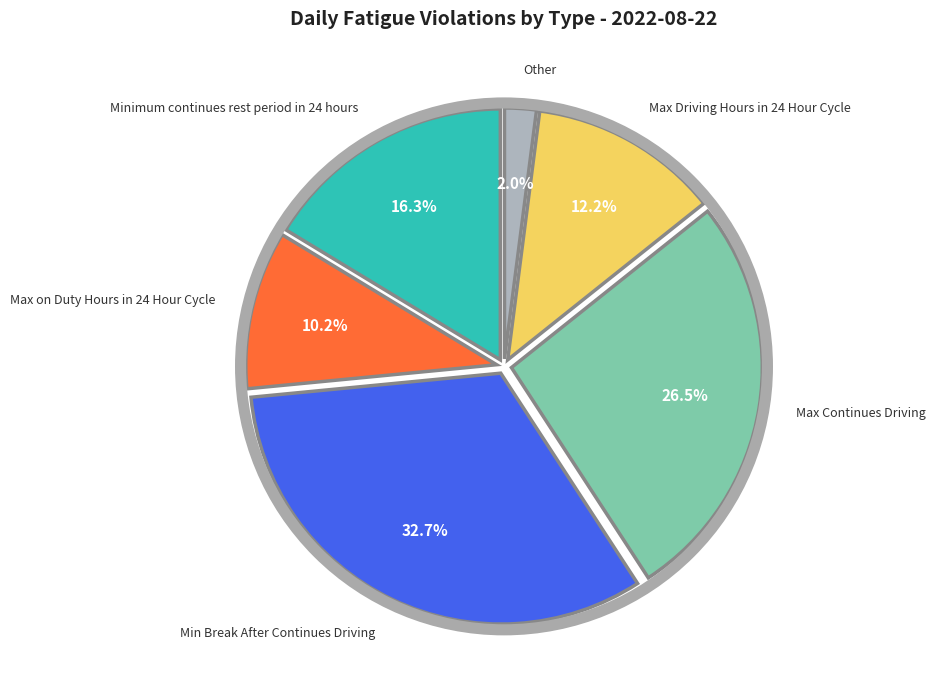

What percentage is the Max on Duty Hours in 24 Hour Cycle slice, to the nearest percent?

10%